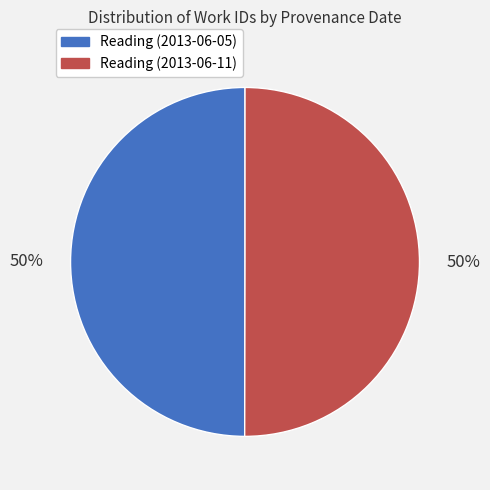

What is the ratio of the value at Reading (2013-06-05) to the value at Reading (2013-06-11)?

1.0